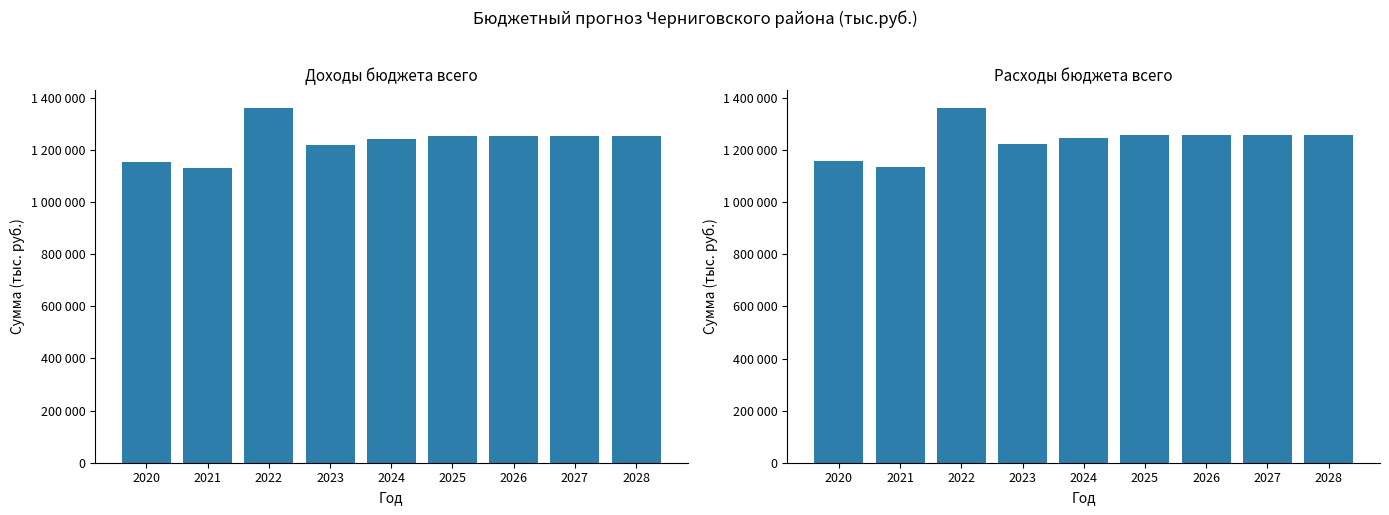

Which has a higher value, 2028 or 2023?

2028